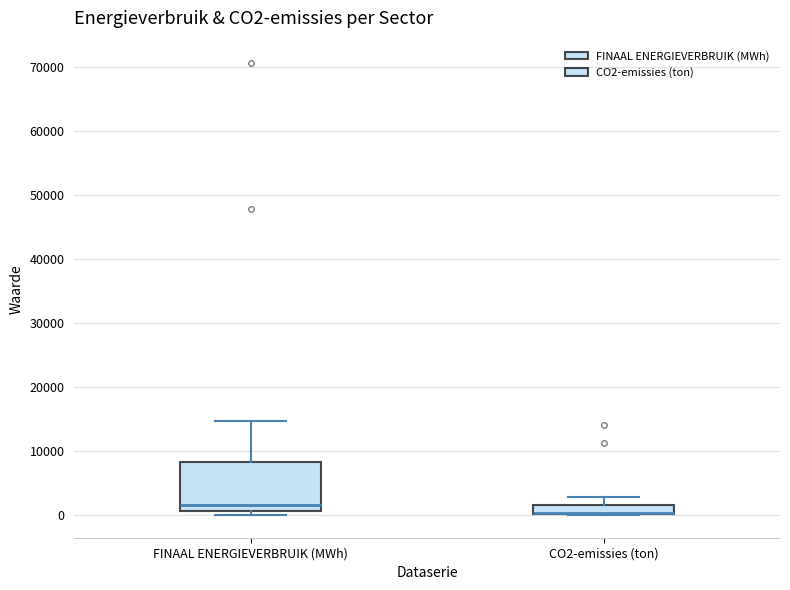

Which box is the tallest, from its lower edge to its upper edge?

FINAAL ENERGIEVERBRUIK (MWh)